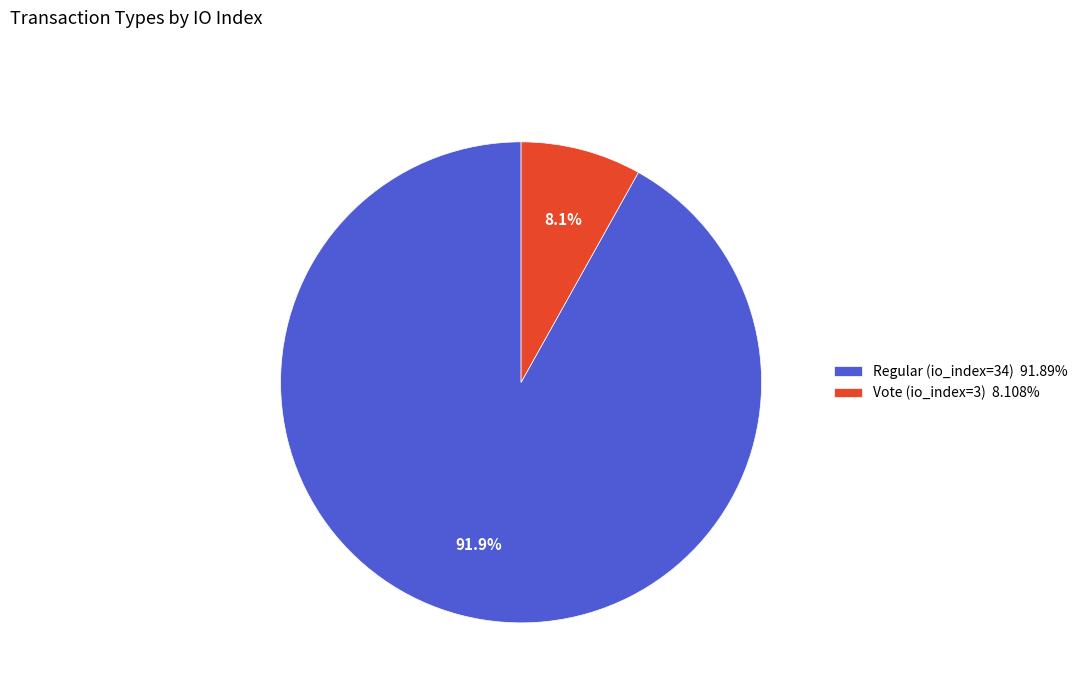

What percentage is NOT represented by Regular (io_index=34)?

8.1%